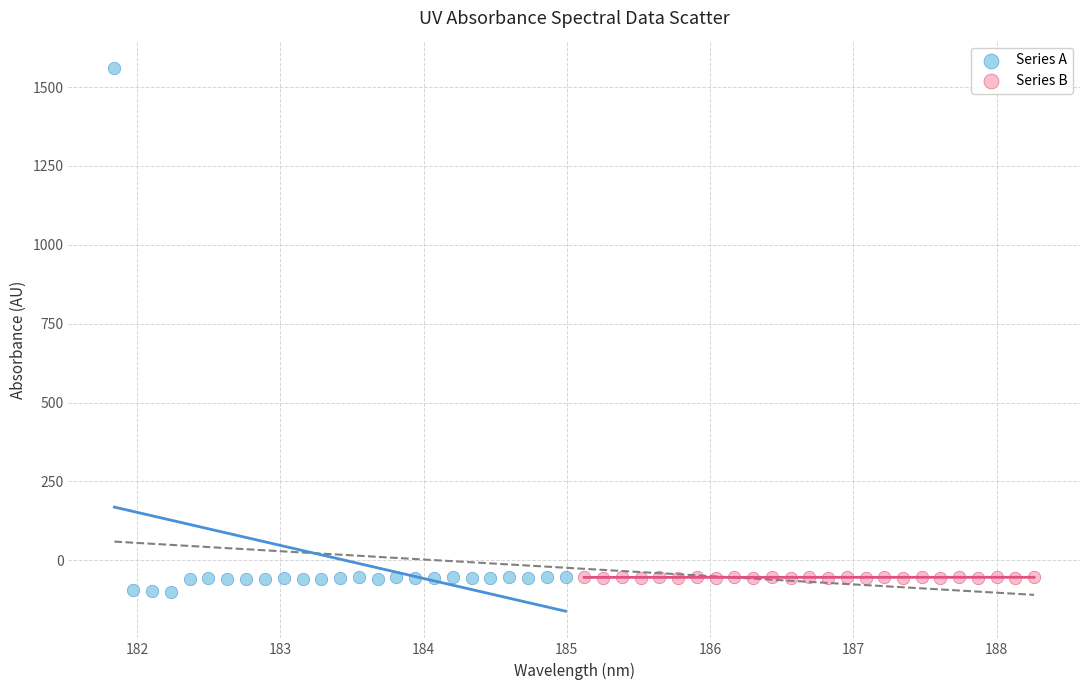

Which series reaches the maximum Y coordinate?

Series A